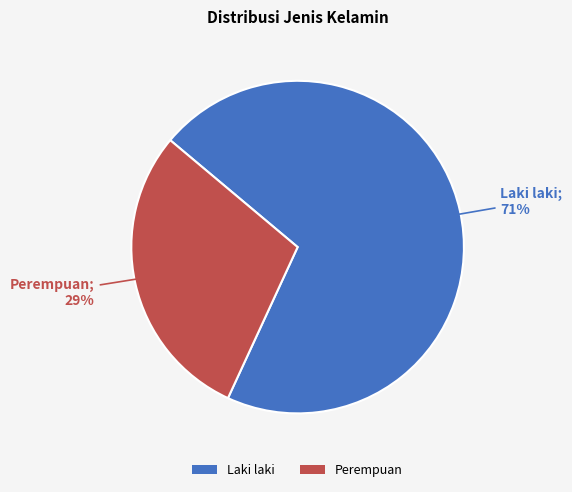

To the nearest percent, what is the difference between the largest and smallest slice percentages?

42%